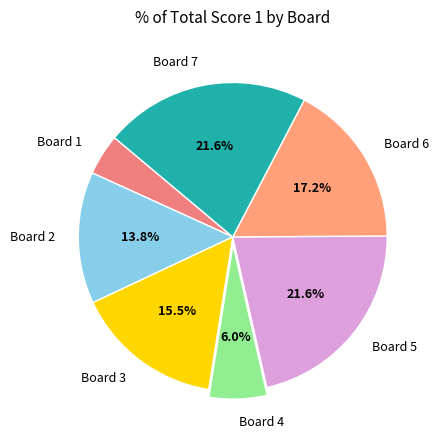

What is the ratio of the value at Board 4 to the value at Board 2?

0.4